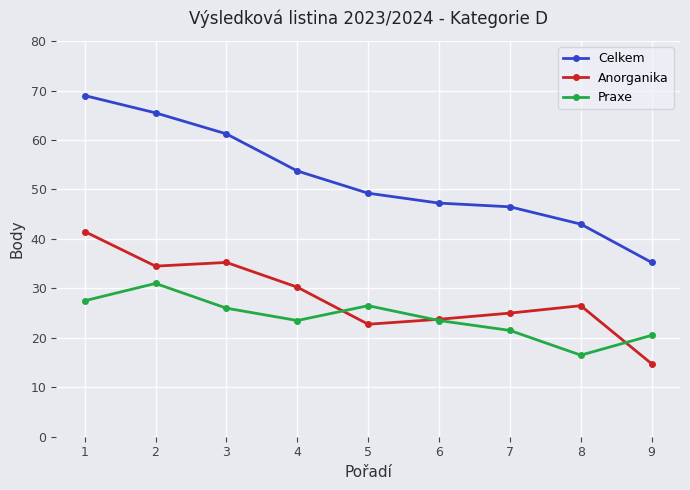

Count the number of data series in this chart.

3